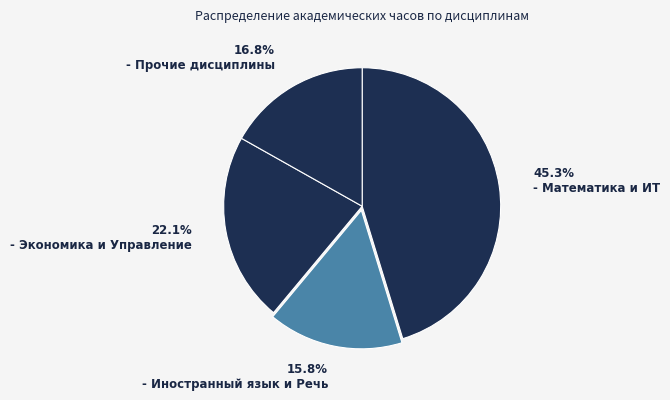

How many slices are in this pie chart?

4